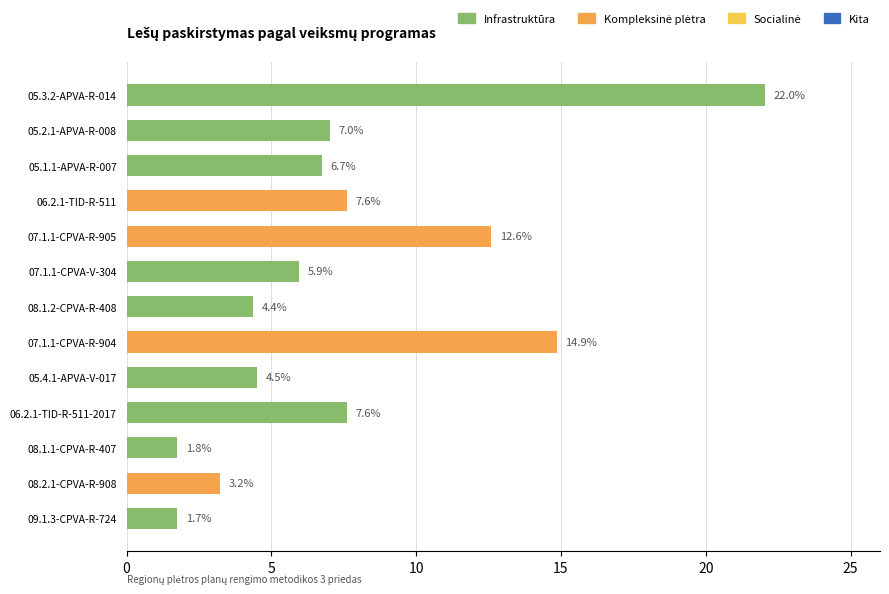

Which has a higher value, 07.1.1-CPVA-R-905 or 05.1.1-APVA-R-007?

07.1.1-CPVA-R-905